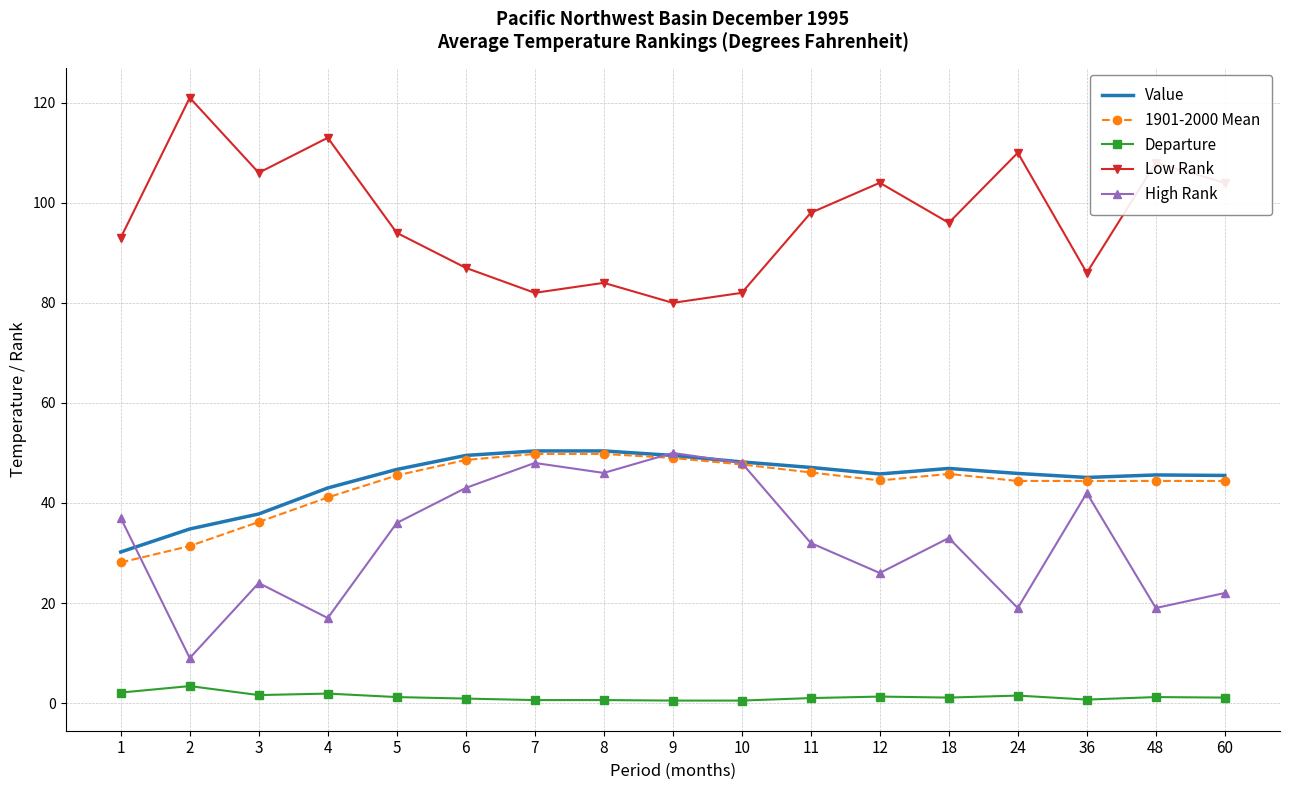

What is the maximum value shown in the chart?

121.0